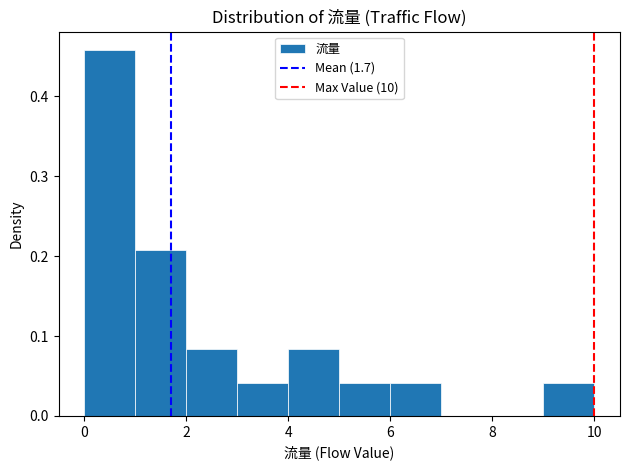

Reading left to right, list every bar in this chart as the range it spans on the x-axis followed by its height. The values are not printed on the chart, so give them approximately, as read against the axis.

0 to 1: 0.46
1 to 2: 0.21
2 to 3: 0.08
3 to 4: 0.04
4 to 5: 0.08
5 to 6: 0.04
6 to 7: 0.04
7 to 8: 0
8 to 9: 0
9 to 10: 0.04